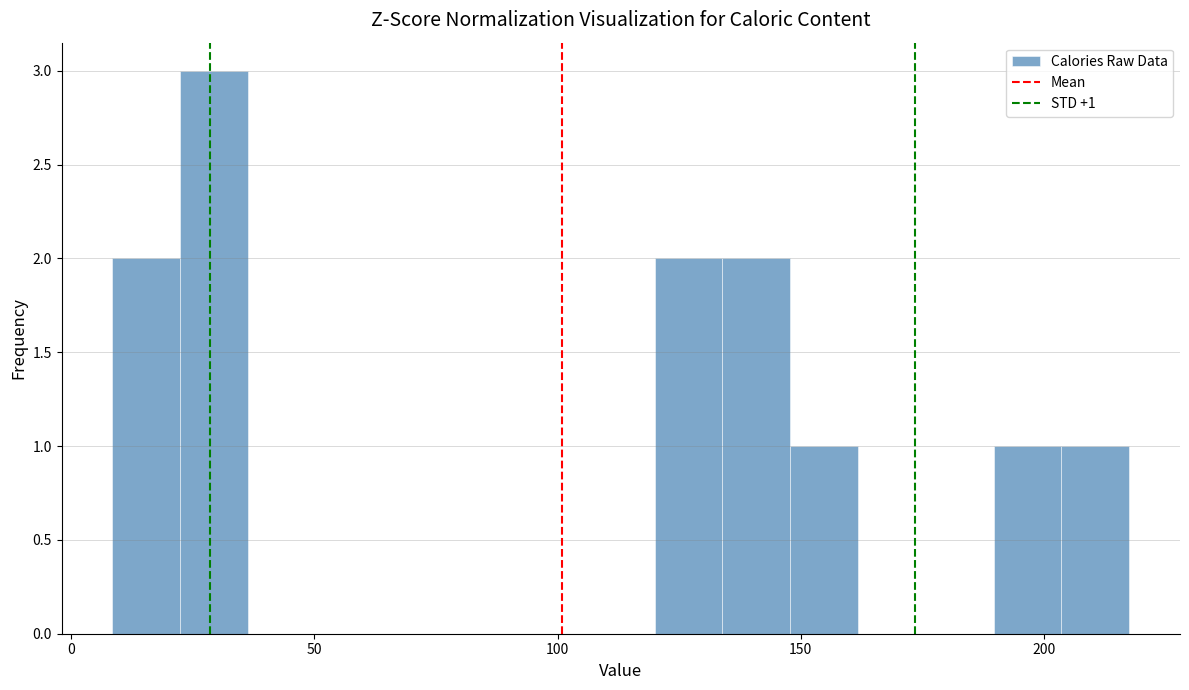

Read against the x-axis, roughly where is the centre of the tallest bar?

30